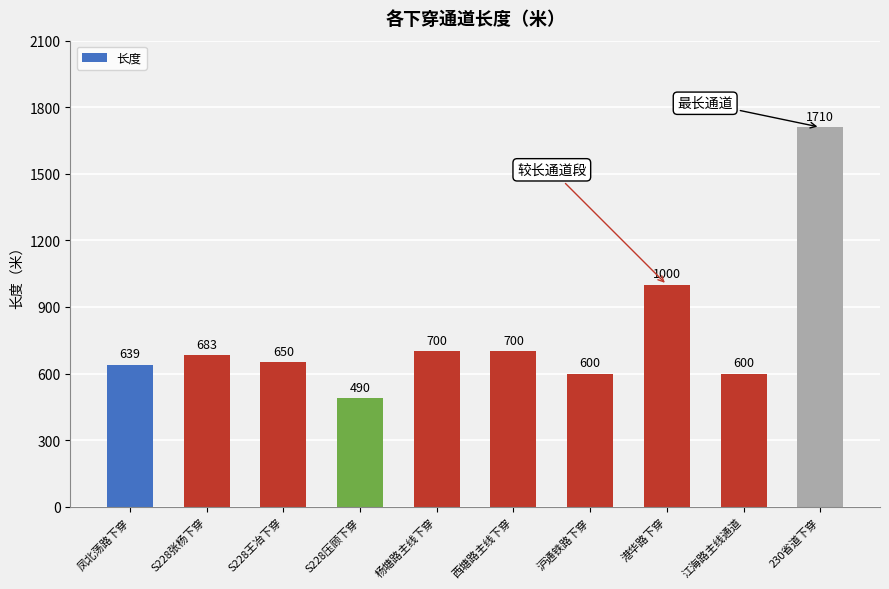

What is the maximum value shown in the chart?

1710